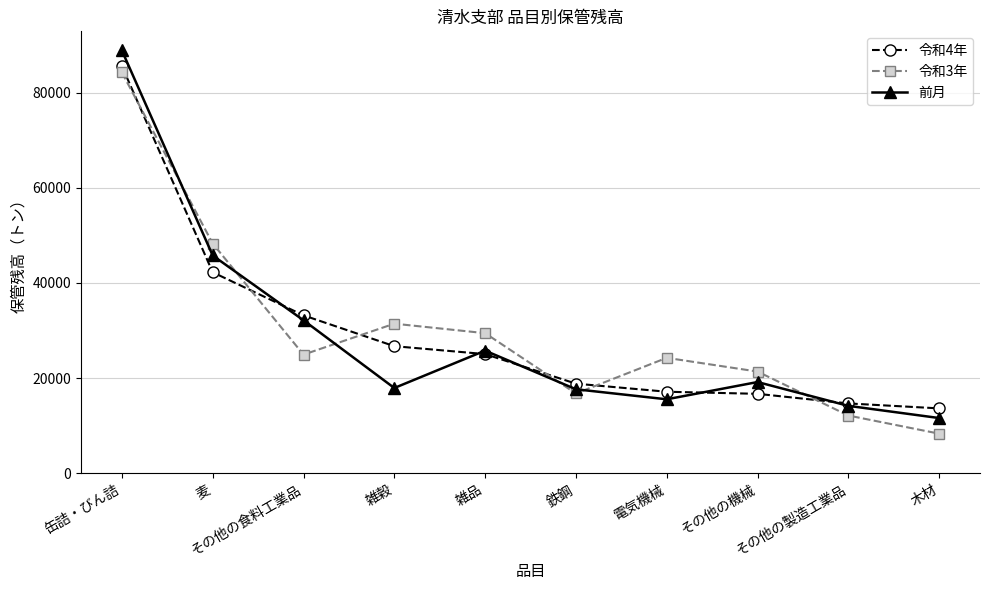

What is the difference between the 令和3年 values at 麦 and その他の機械?

26925